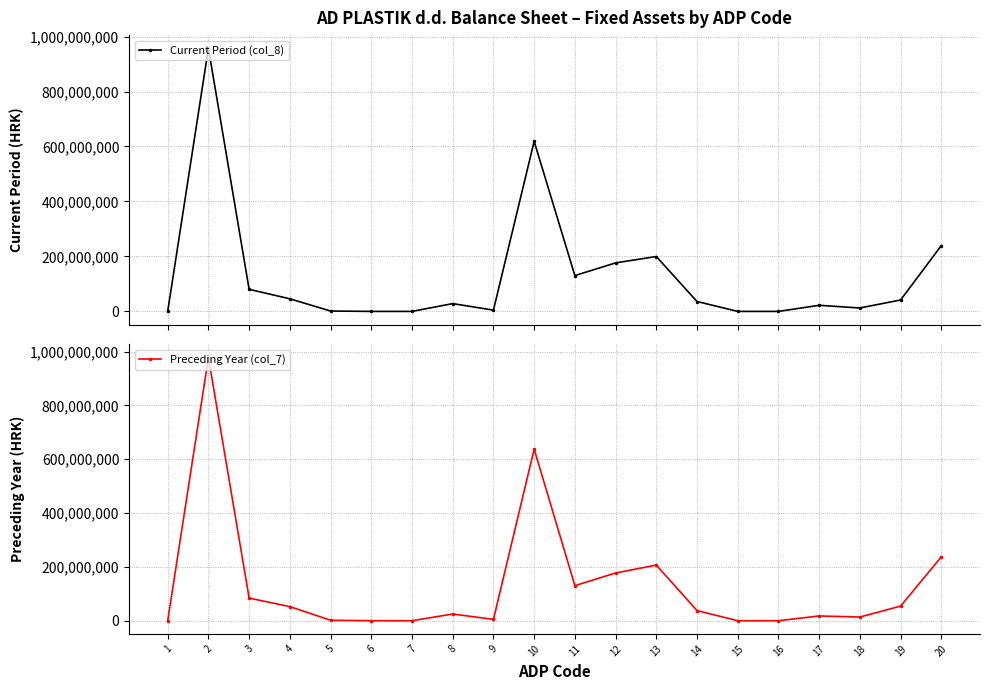

How many positive values does the Preceding Year (col_7) series have?

15